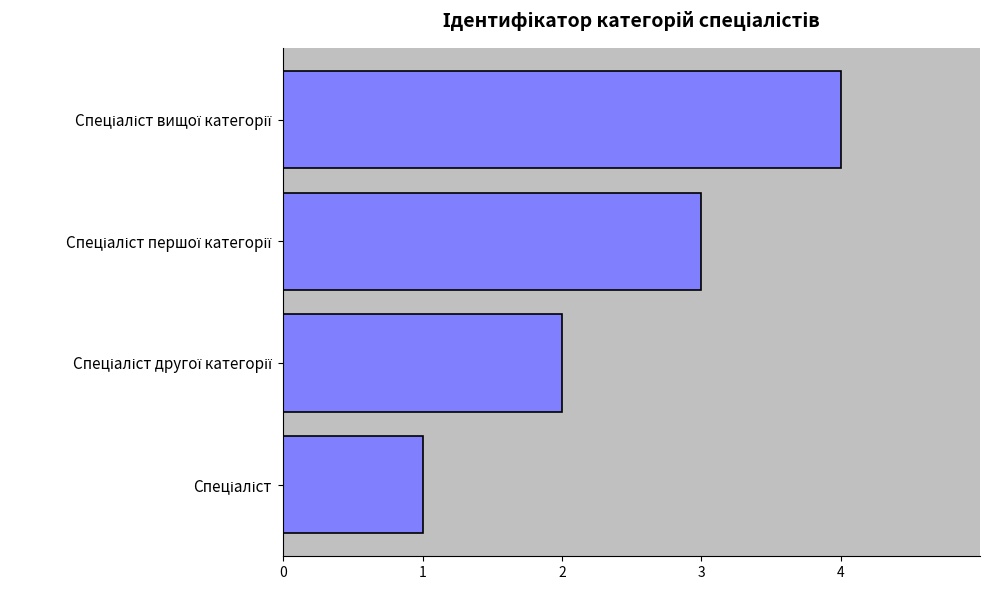

What is the sum of all values?

10